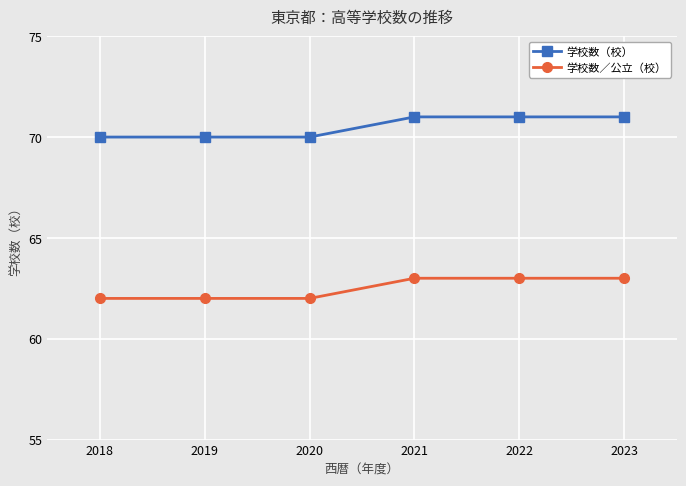

What is the minimum value for 学校数／公立（校）?

62